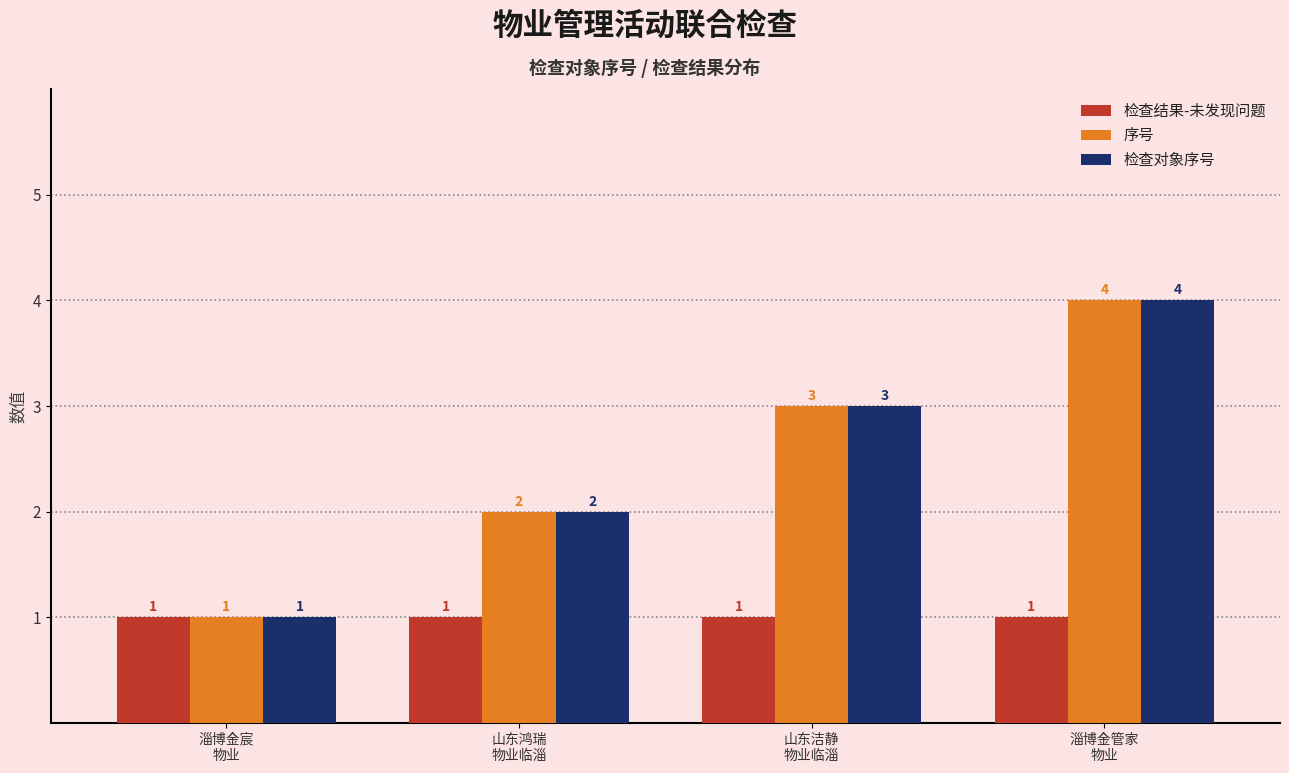

Where is 序号 nearest to the value 2?

山东鸿瑞
物业临淄